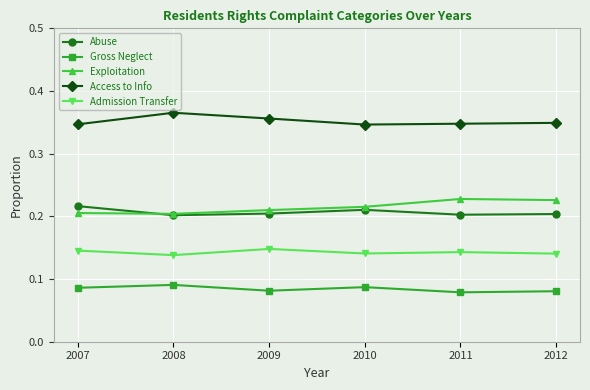

The value of Access to Info at 2012 is 0.1. True or false?

False